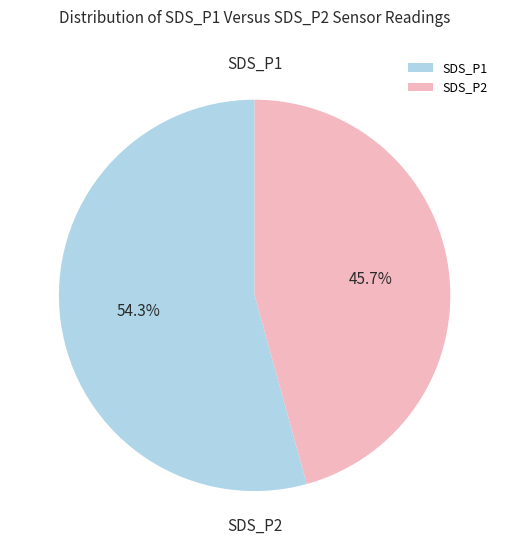

To the nearest percent, what is the average slice percentage?

50%